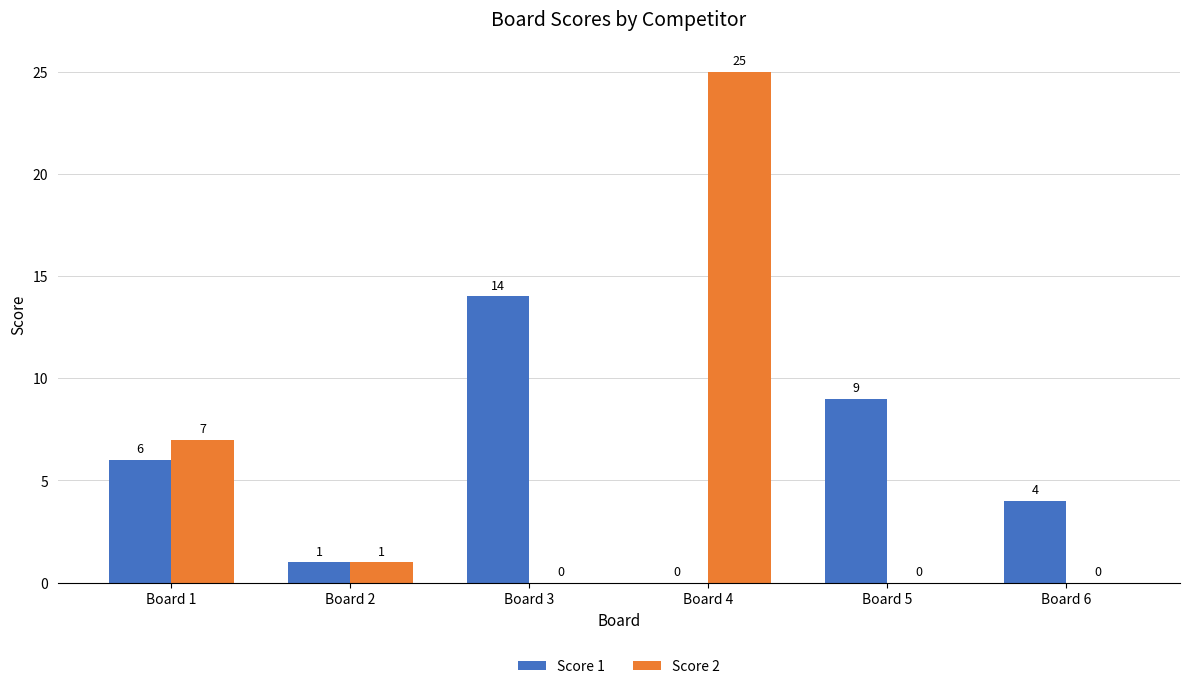

How many distinct data groups are displayed?

2